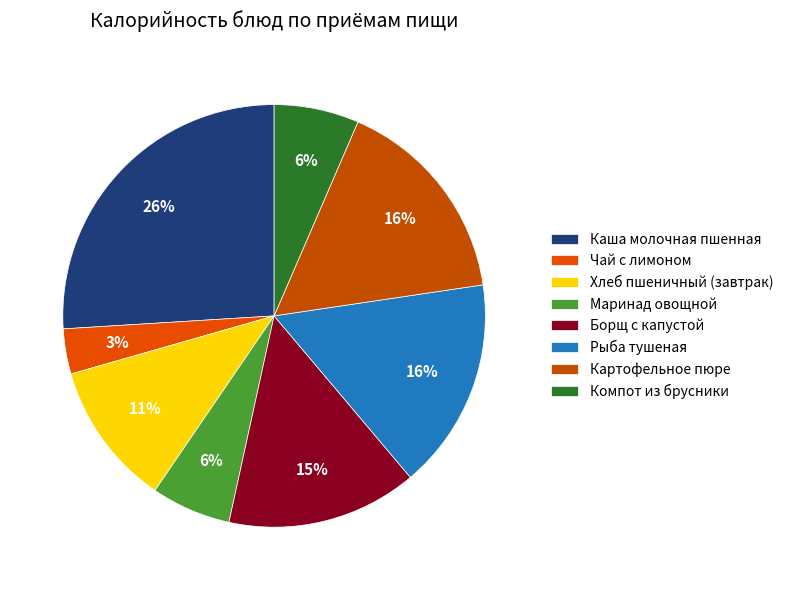

What portion of the pie excludes Маринад овощной?

93.9%